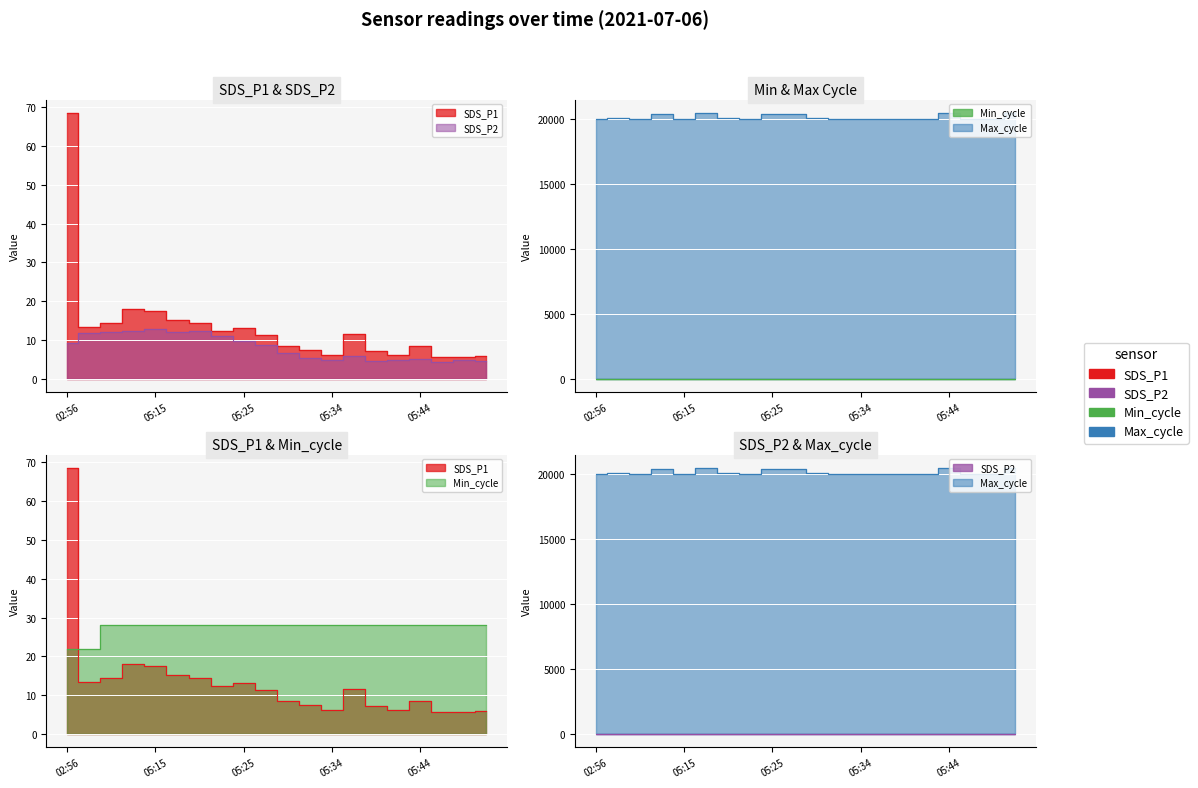

The SDS_P2 series shows 4.8 at 05:42. True or false?

True